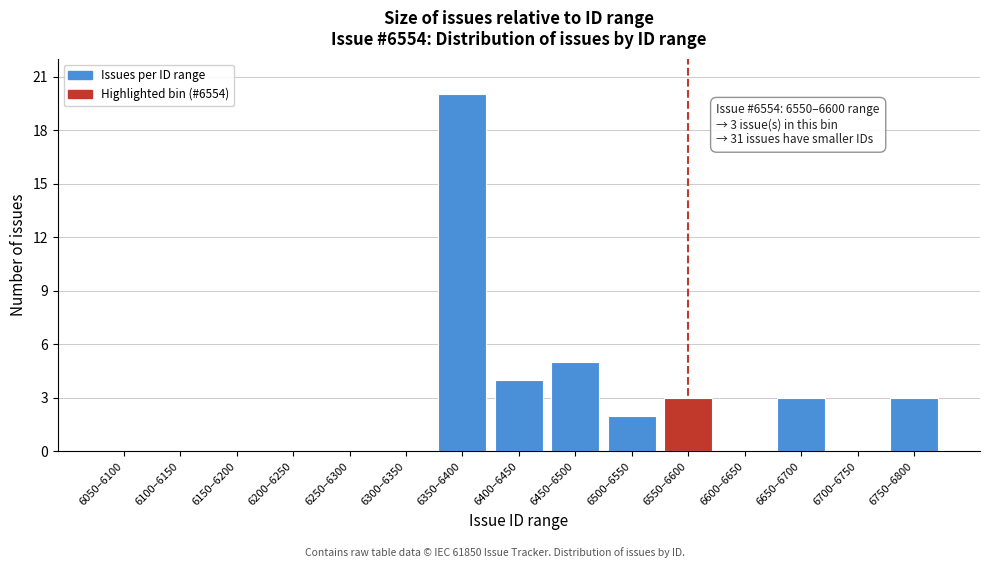

Reading left to right, extract all data points from this chart.

6050–6100=0	6100–6150=0	6150–6200=0	6200–6250=0	6250–6300=0	6300–6350=0	6350–6400=20	6400–6450=4	6450–6500=5	6500–6550=2	6550–6600=3	6600–6650=0	6650–6700=3	6700–6750=0	6750–6800=3